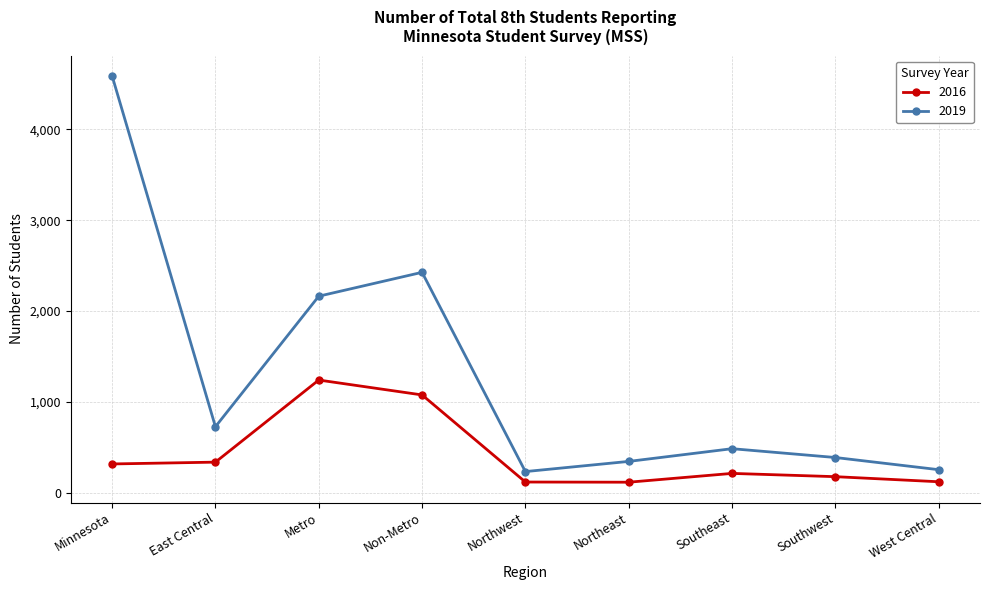

Where does the 2019 series first go above 484?

Minnesota